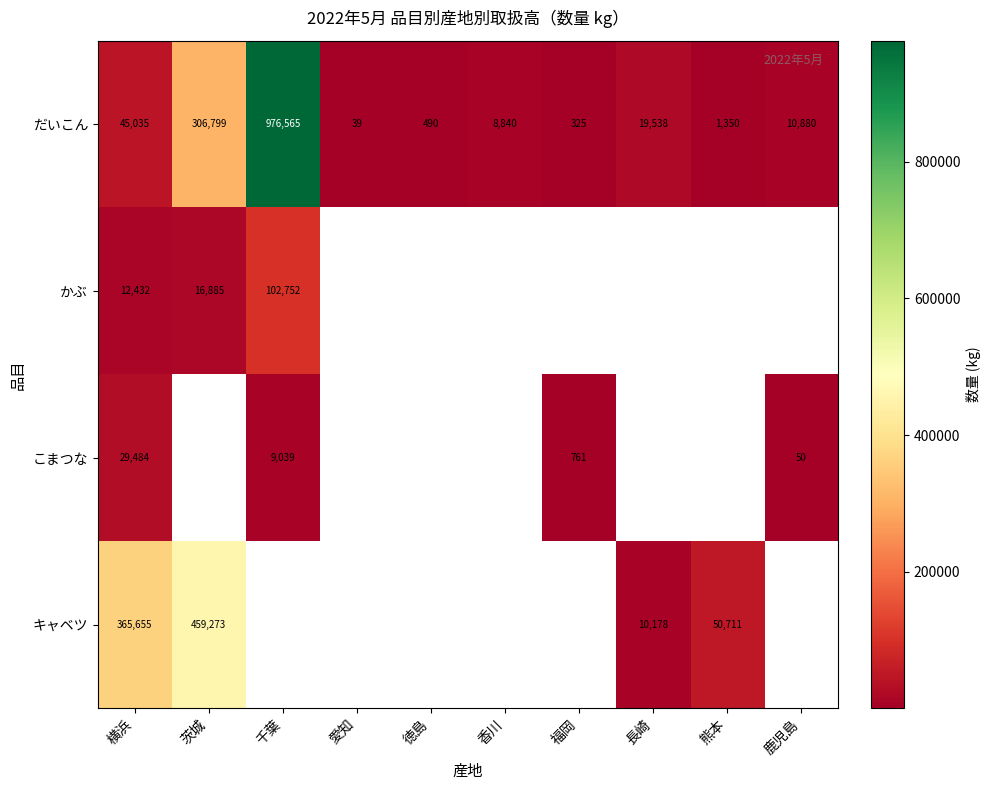

The キャベツ series shows 231569 at 横浜. True or false?

False